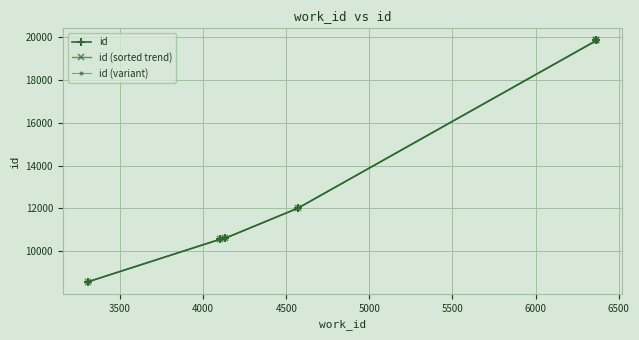

True or false: id (sorted trend) and id cross at least once.

False